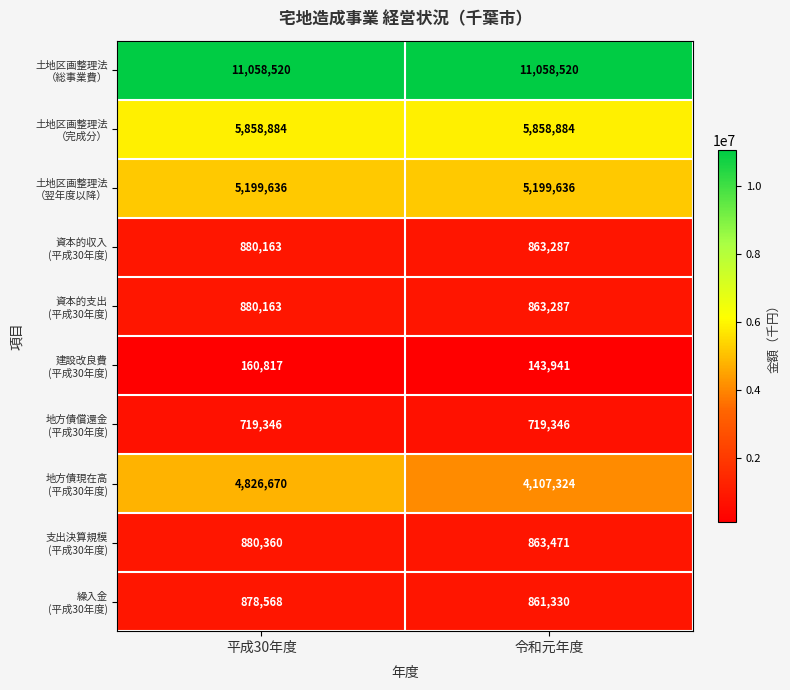

What is the smallest value displayed?

143941